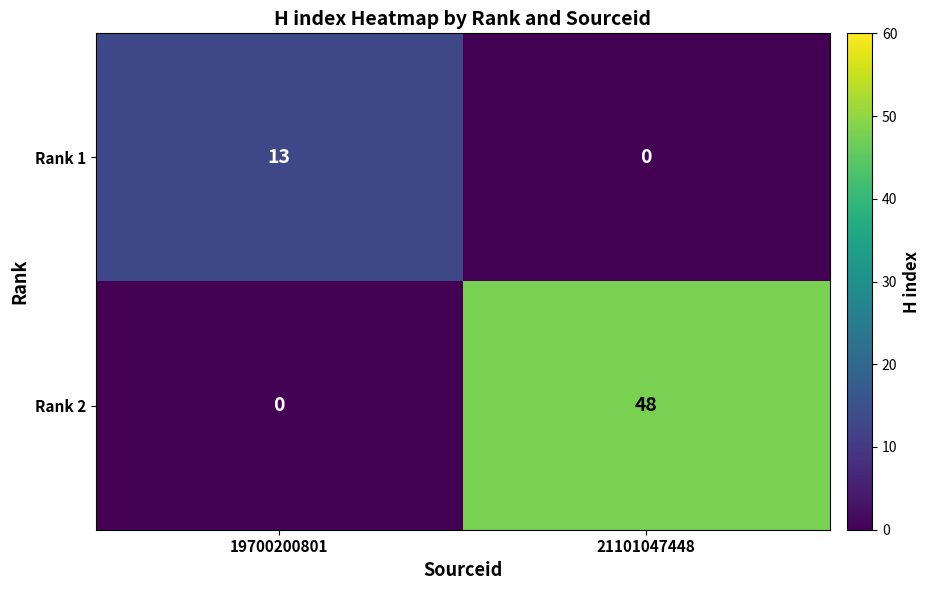

What is the difference between the maximum and minimum values in the Rank 1 series?

13